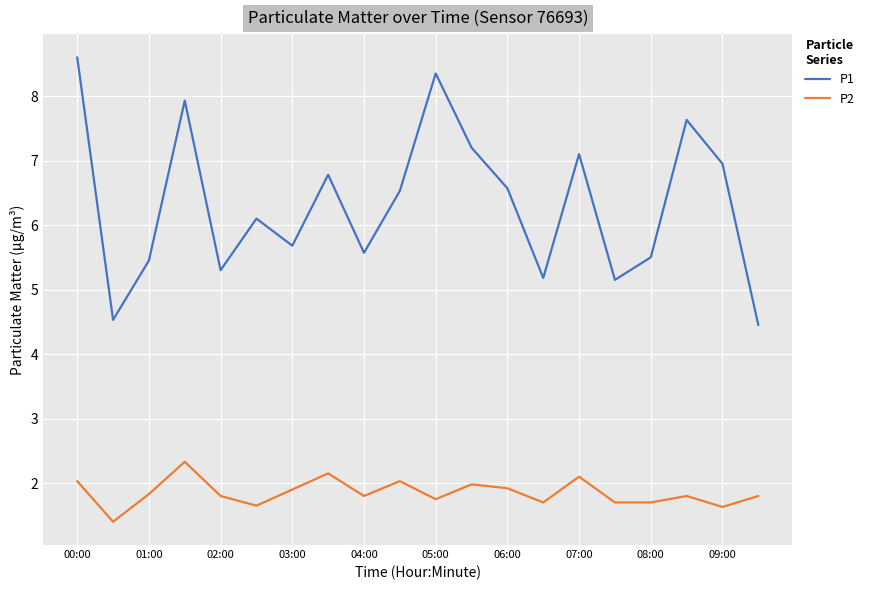

True or false: P1 and P2 intersect in this chart.

False